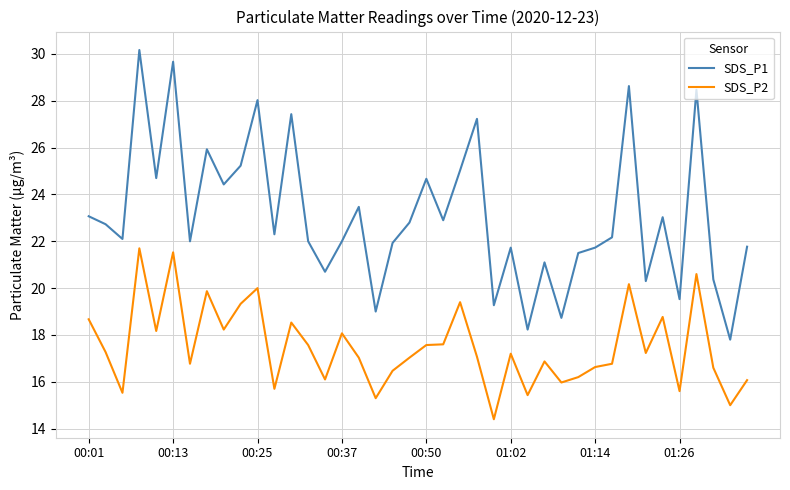

True or false: SDS_P2 and SDS_P1 cross at least once.

False